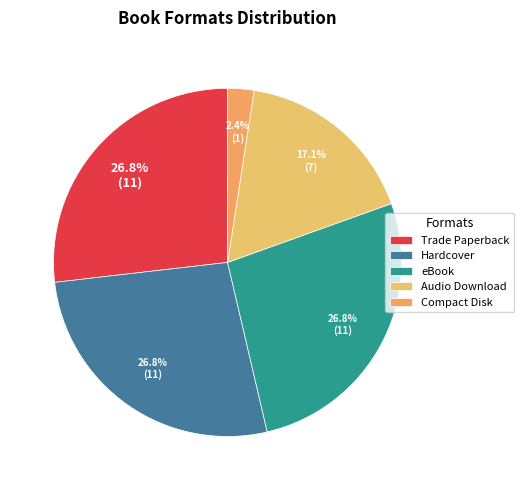

Count the number of slices in the pie.

5